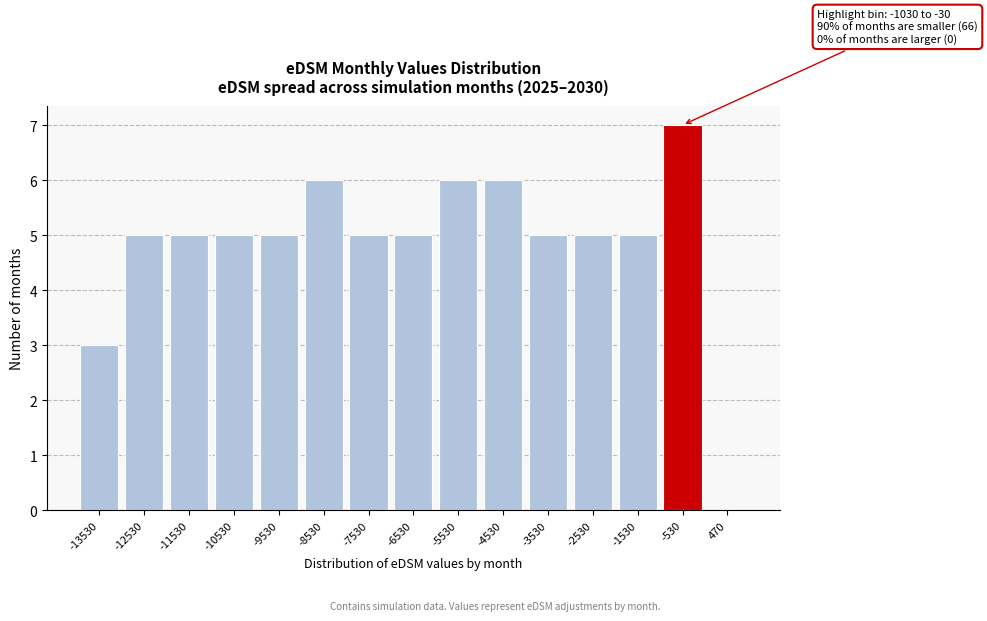

Reading left to right, what are all the values shown in this chart?

-13530=3	-12530=5	-11530=5	-10530=5	-9530=5	-8530=6	-7530=5	-6530=5	-5530=6	-4530=6	-3530=5	-2530=5	-1530=5	-530=7	470=0